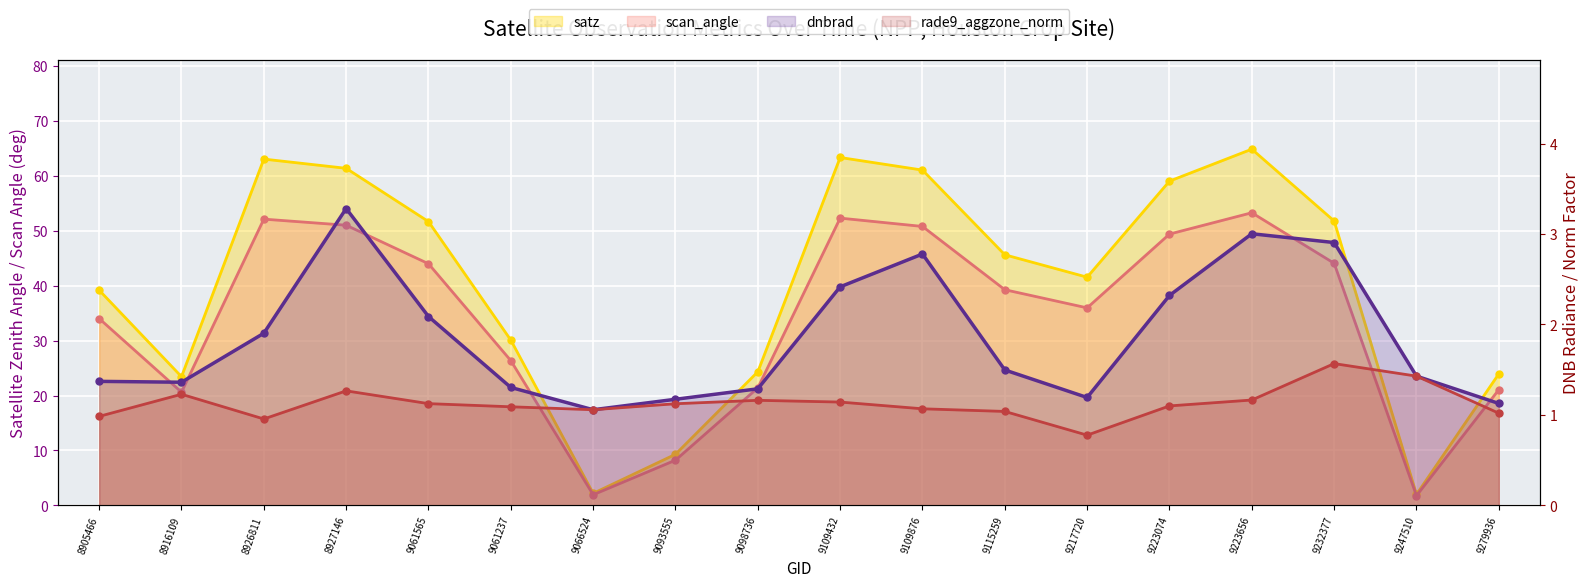

What is the label of the 1st point from the left?

8905466